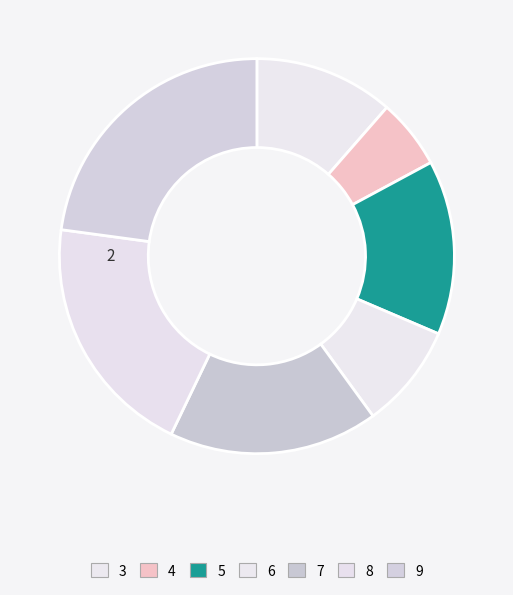

To the nearest percent, what is the average slice percentage?

14%